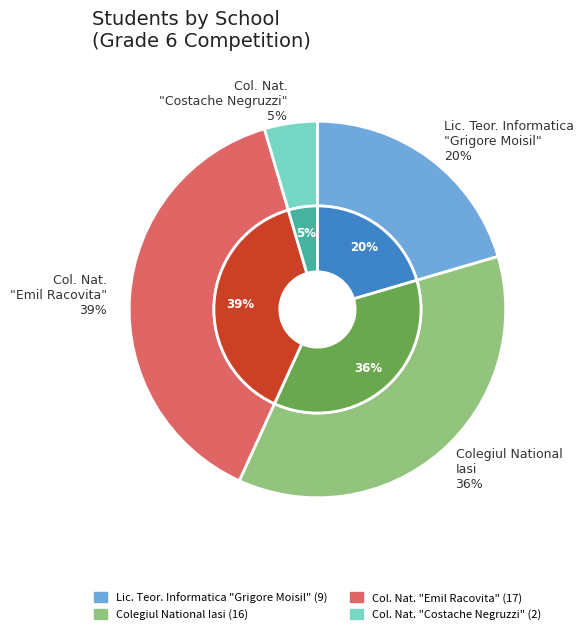

How much of the chart is everything except Colegiul National "Costache Negruzzi" Iasi?

95.5%